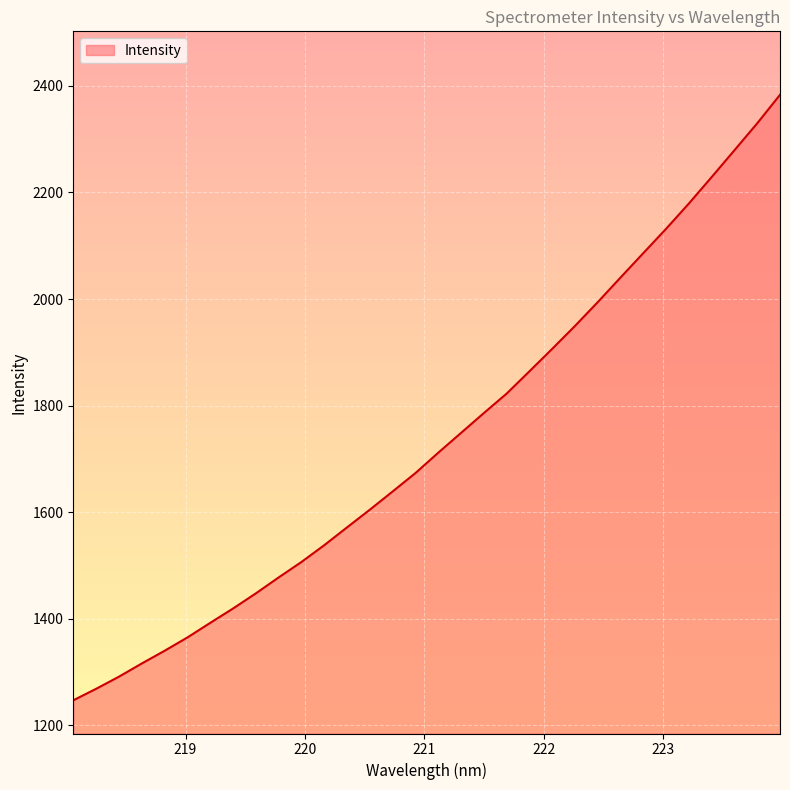

What position from the right is 218.442?

30